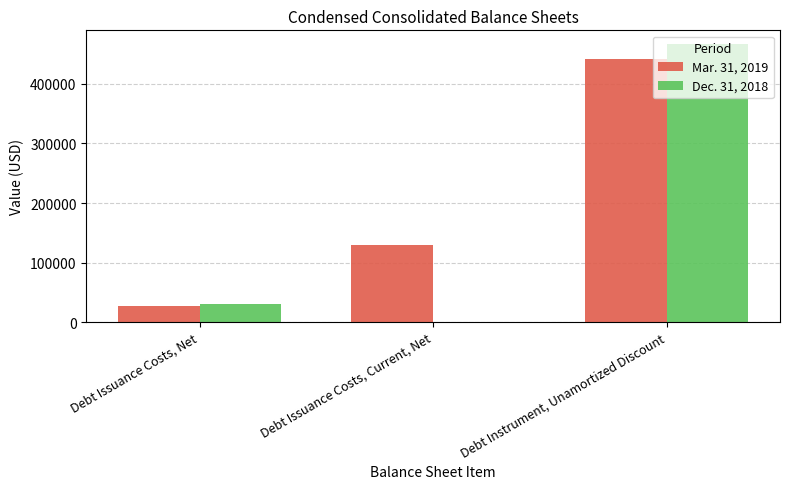

Which series has the largest total across all categories?

Mar. 31, 2019